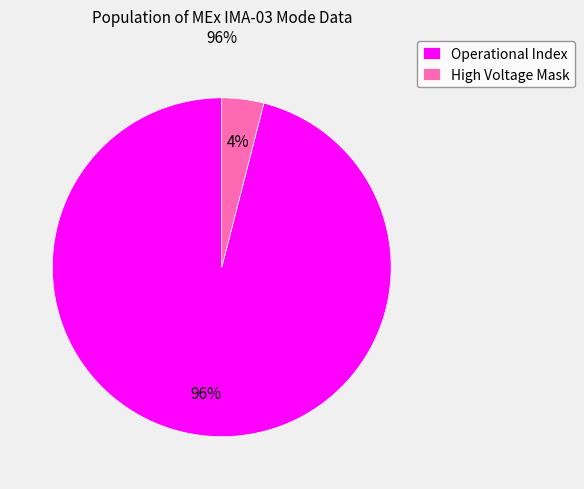

Is the sum of Operational Index and High Voltage Mask greater than half?

Yes